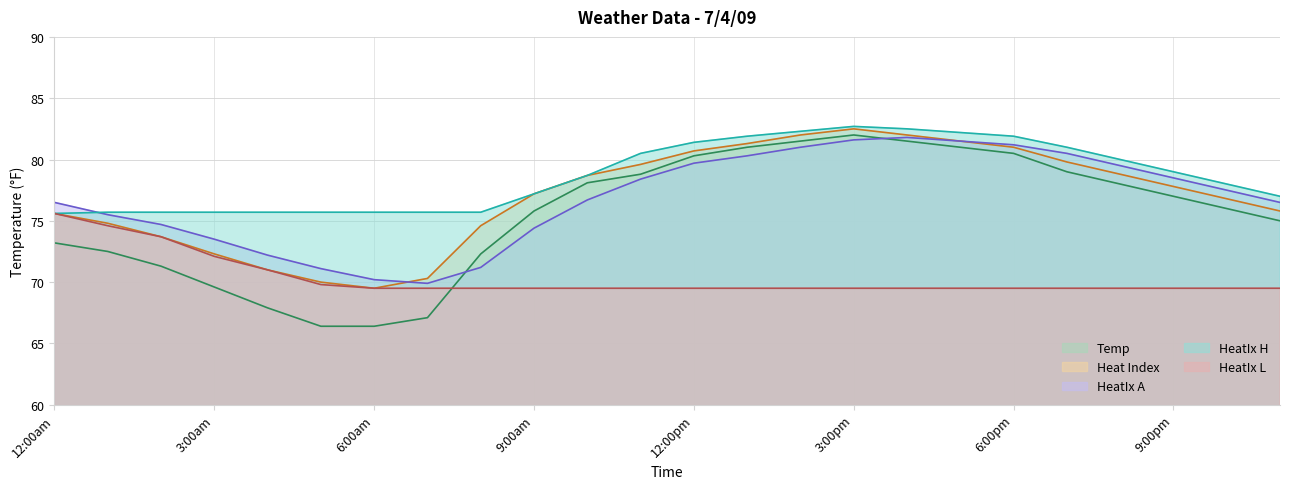

Reading left to right, extract all data points from this chart.

Temp: 12:00am=73.2	1:00am=72.5	2:00am=71.3	3:00am=69.6	4:00am=67.9	5:00am=66.4	6:00am=66.4	7:00am=67.1	8:00am=72.3	9:00am=75.8	10:00am=78.1	11:00am=78.8	12:00pm=80.3	1:00pm=81.0	2:00pm=81.5	3:00pm=82.0	4:00pm=81.5	5:00pm=81.0	6:00pm=80.5	7:00pm=79.0	8:00pm=78.0	9:00pm=77.0	10:00pm=76.0	11:00pm=75.0
Heat Index: 12:00am=75.6	1:00am=74.8	2:00am=73.7	3:00am=72.3	4:00am=71.0	5:00am=70.0	6:00am=69.5	7:00am=70.3	8:00am=74.6	9:00am=77.2	10:00am=78.7	11:00am=79.6	12:00pm=80.7	1:00pm=81.3	2:00pm=82.0	3:00pm=82.5	4:00pm=82.0	5:00pm=81.5	6:00pm=81.0	7:00pm=79.8	8:00pm=78.8	9:00pm=77.8	10:00pm=76.8	11:00pm=75.8
HeatIx A: 12:00am=76.5	1:00am=75.5	2:00am=74.7	3:00am=73.5	4:00am=72.2	5:00am=71.1	6:00am=70.2	7:00am=69.9	8:00am=71.2	9:00am=74.4	10:00am=76.7	11:00am=78.4	12:00pm=79.7	1:00pm=80.3	2:00pm=81.0	3:00pm=81.6	4:00pm=81.8	5:00pm=81.5	6:00pm=81.2	7:00pm=80.5	8:00pm=79.5	9:00pm=78.5	10:00pm=77.5	11:00pm=76.5
HeatIx H: 12:00am=75.6	1:00am=75.7	2:00am=75.7	3:00am=75.7	4:00am=75.7	5:00am=75.7	6:00am=75.7	7:00am=75.7	8:00am=75.7	9:00am=77.2	10:00am=78.7	11:00am=80.5	12:00pm=81.4	1:00pm=81.9	2:00pm=82.3	3:00pm=82.7	4:00pm=82.5	5:00pm=82.2	6:00pm=81.9	7:00pm=81.0	8:00pm=80.0	9:00pm=79.0	10:00pm=78.0	11:00pm=77.0
HeatIx L: 12:00am=75.6	1:00am=74.6	2:00am=73.7	3:00am=72.1	4:00am=71.0	5:00am=69.8	6:00am=69.5	7:00am=69.5	8:00am=69.5	9:00am=69.5	10:00am=69.5	11:00am=69.5	12:00pm=69.5	1:00pm=69.5	2:00pm=69.5	3:00pm=69.5	4:00pm=69.5	5:00pm=69.5	6:00pm=69.5	7:00pm=69.5	8:00pm=69.5	9:00pm=69.5	10:00pm=69.5	11:00pm=69.5